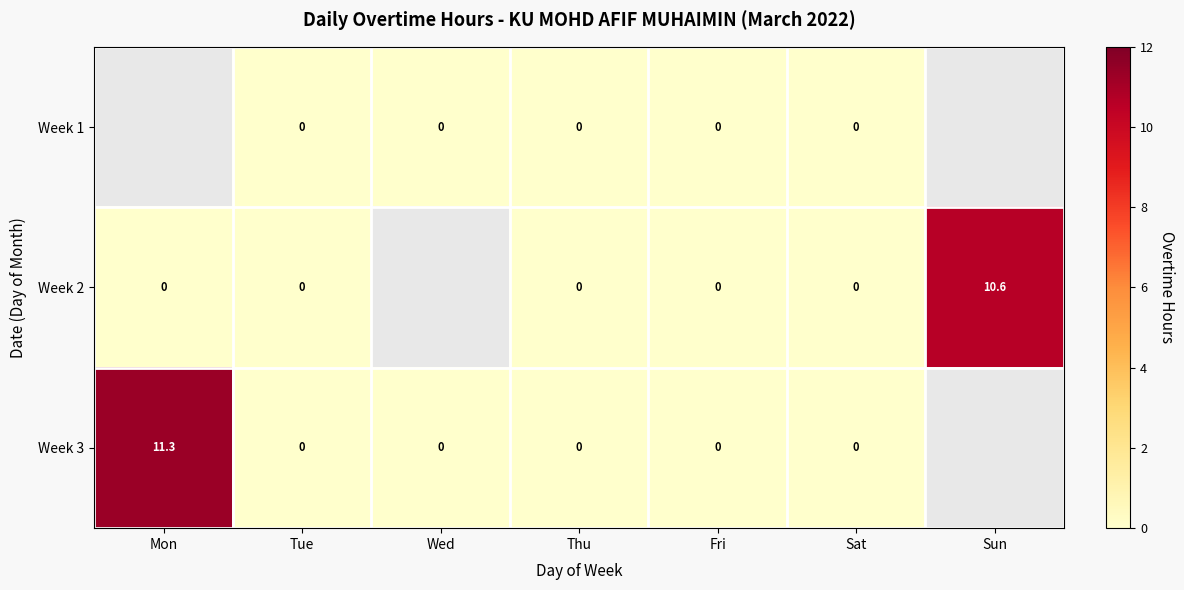

True or false: Week 2 has a value of 6.9 at Sun.

False